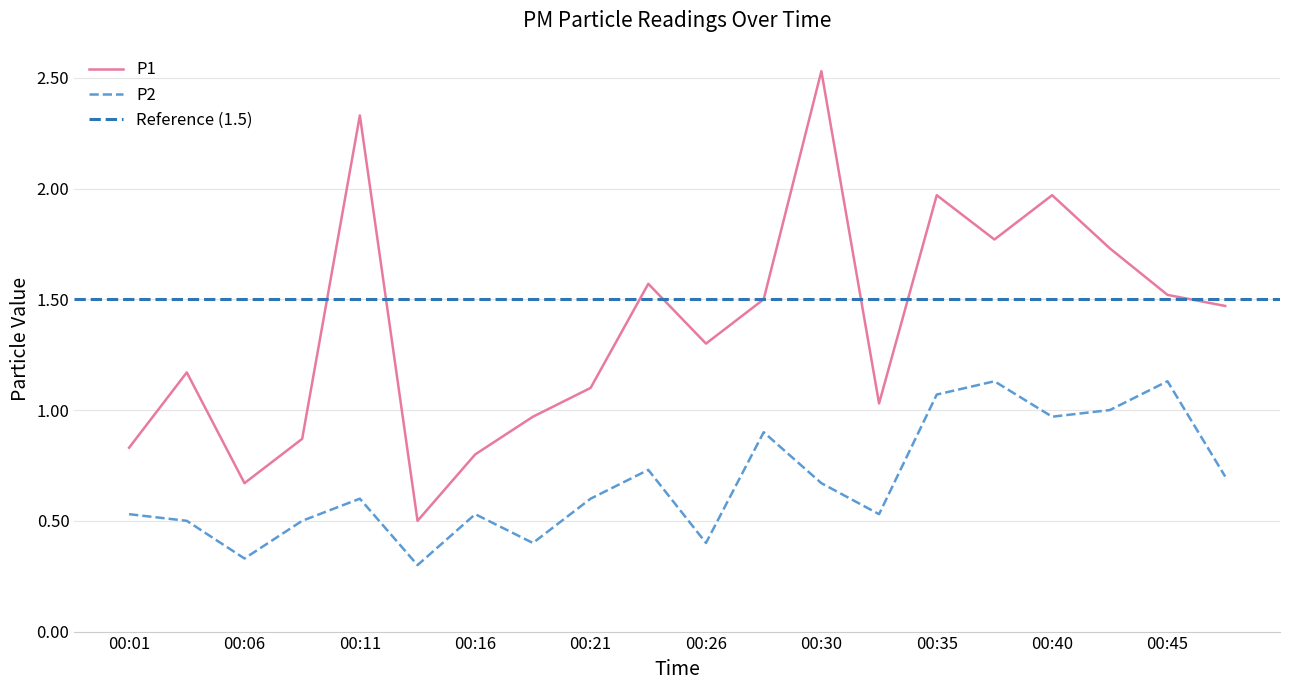

What is the approximate value of P2 at 00:18?

0.4